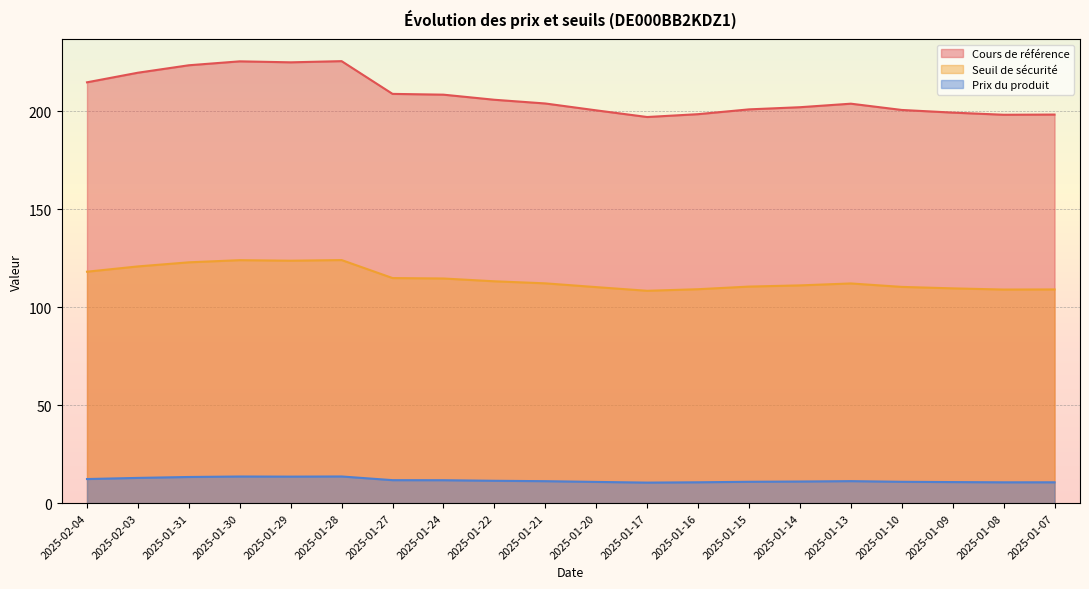

What position from the left is 2025-02-04?

1